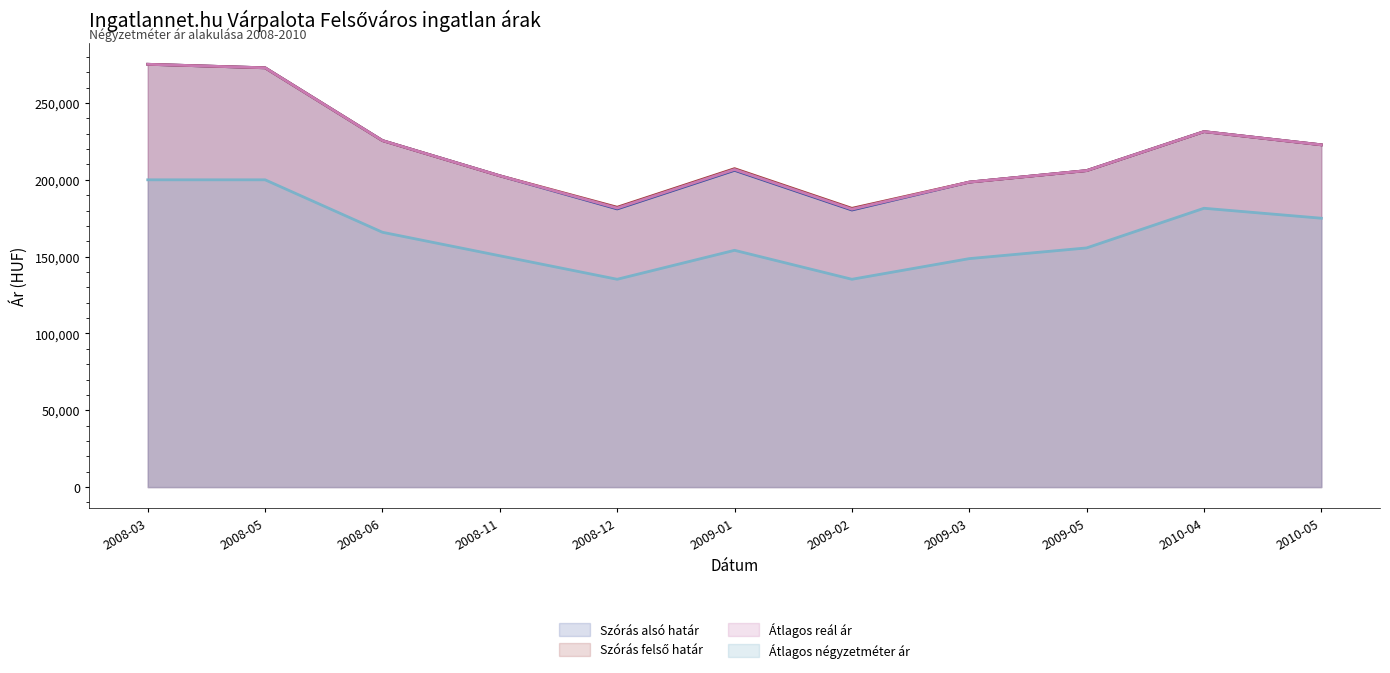

Reading left to right, transcribe all the data shown in this chart.

Szórás alsó határ: 2008-03=275187	2008-05=272895	2008-06=225538	2008-11=202621	2008-12=181053	2009-01=206174	2009-02=180339	2009-03=198499	2009-05=205990	2010-04=231361	2010-05=222778
Szórás felső határ: 2008-03=275187	2008-05=272895	2008-06=225538	2008-11=202621	2008-12=182139	2009-01=207260	2009-02=181425	2009-03=198499	2009-05=205990	2010-04=231361	2010-05=222778
Átlagos reál ár: 2008-03=275187	2008-05=272895	2008-06=225538	2008-11=202621	2008-12=181596	2009-01=206717	2009-02=180882	2009-03=198499	2009-05=205990	2010-04=231361	2010-05=222778
Átlagos négyzetméter ár: 2008-03=200000	2008-05=200000	2008-06=165853	2008-11=150558	2008-12=135263	2009-01=154115	2009-02=135263	2009-03=148706	2009-05=155668	2010-04=181481	2010-05=175000